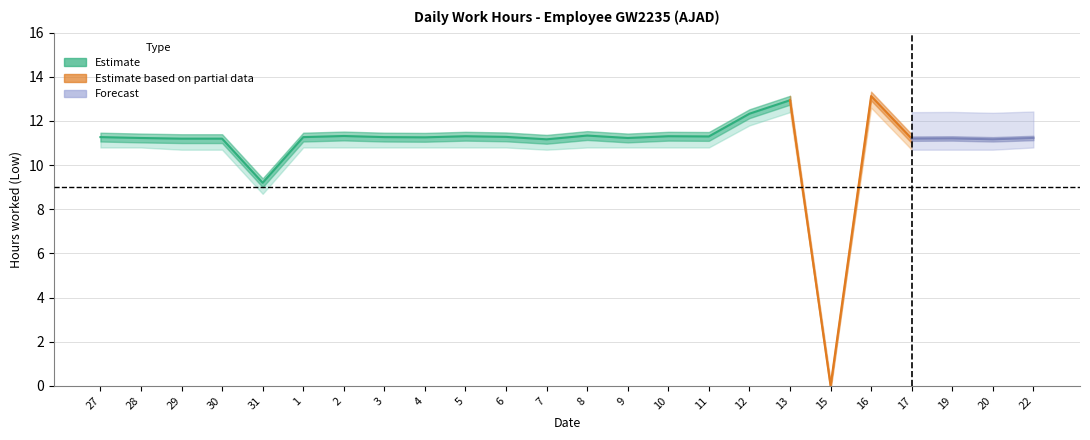

Is this an area chart (filled region under the line)?

No